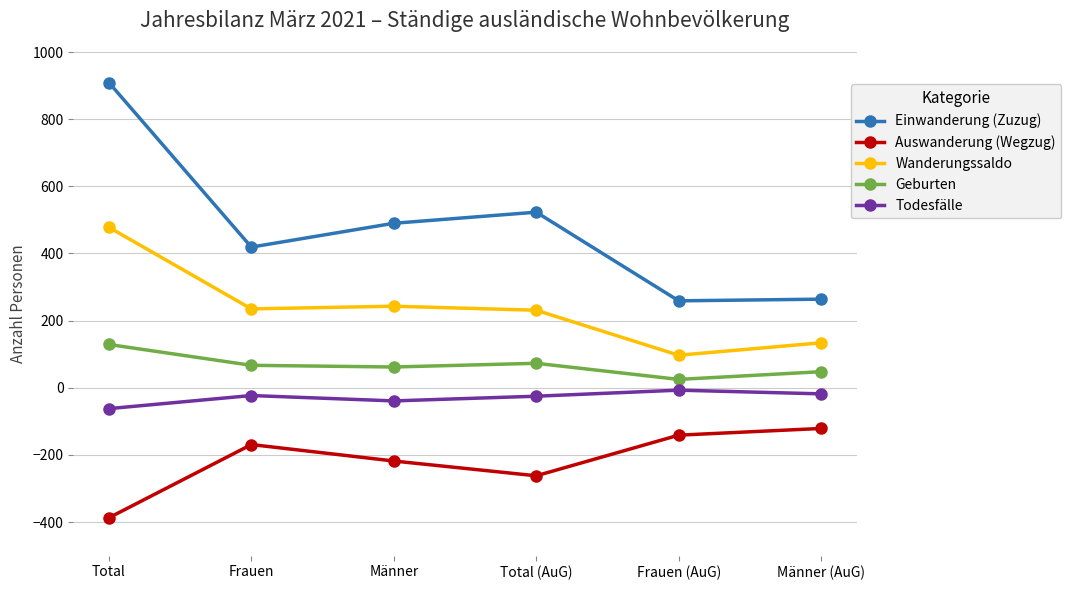

Which series has the widest spread of values?

Einwanderung (Zuzug)